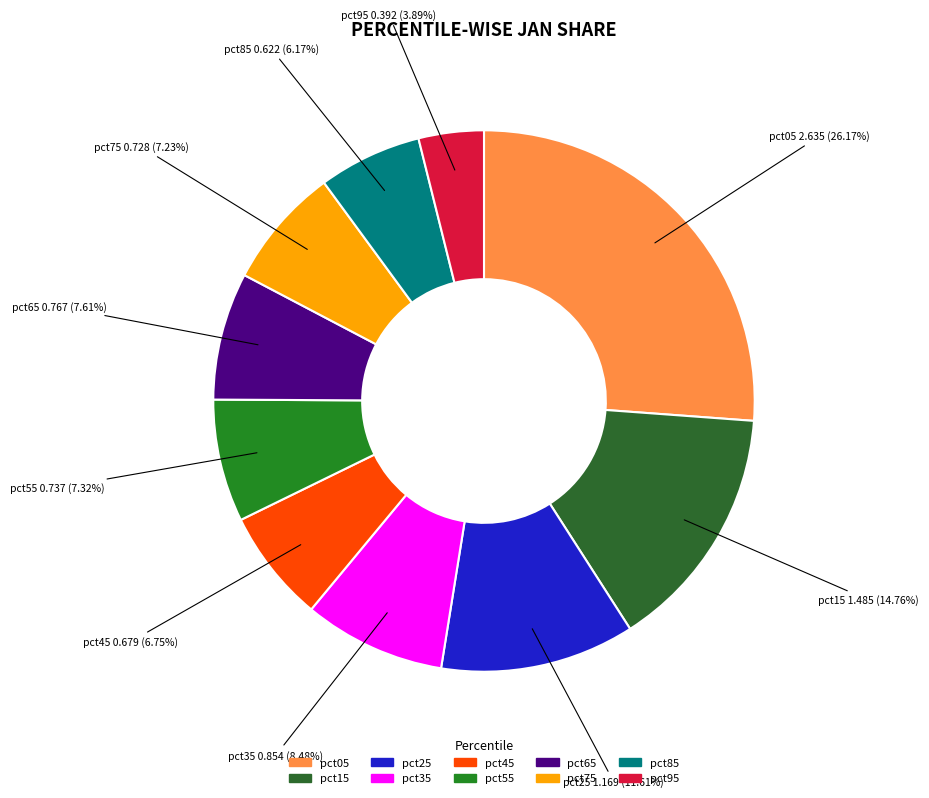

To the nearest percent, what is the average slice percentage?

10%